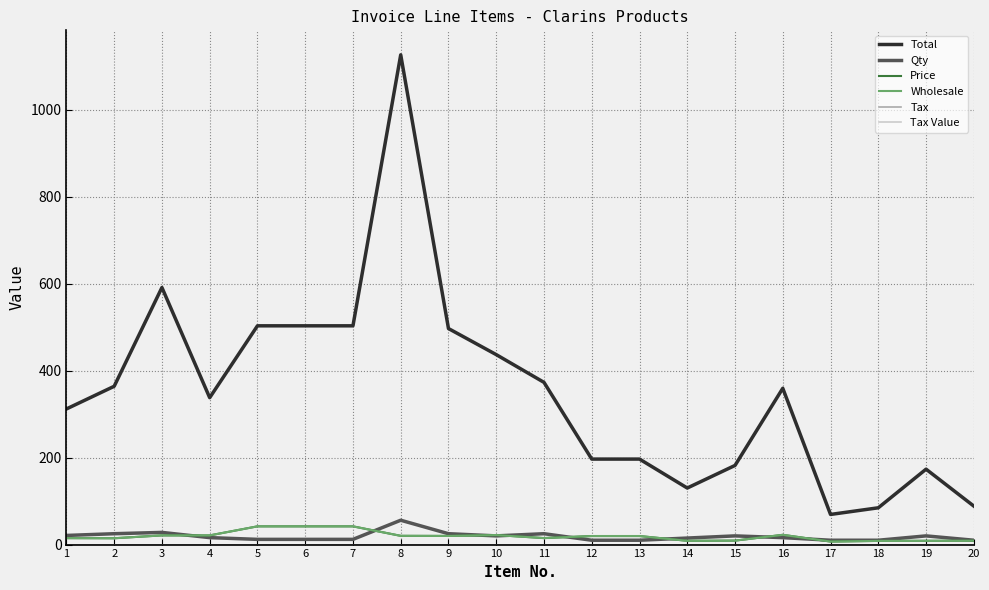

In Wholesale, how many points are lower than both neighbors (excluding endpoints)?

5